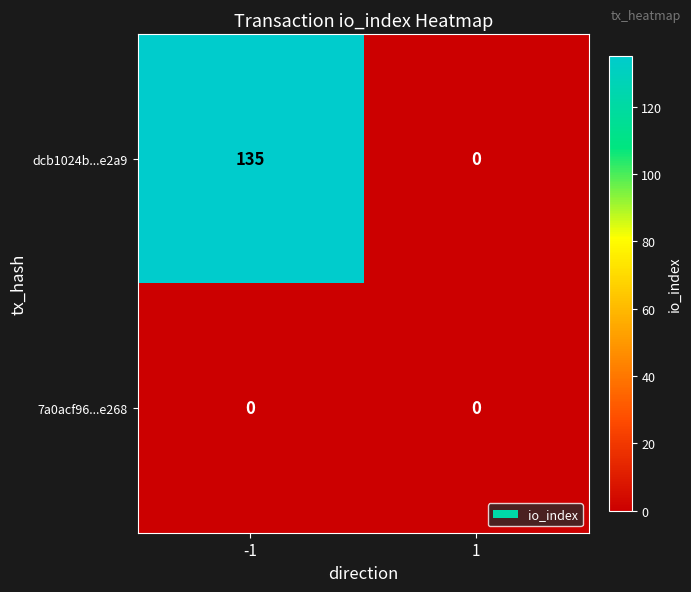

List the series in order of their peak value, highest first.

dcb1024b...e2a9, 7a0acf96...e268